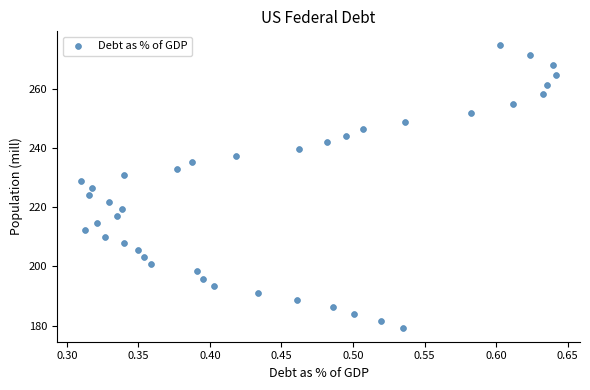

What is the range of Y values (max minus min)?

95.2